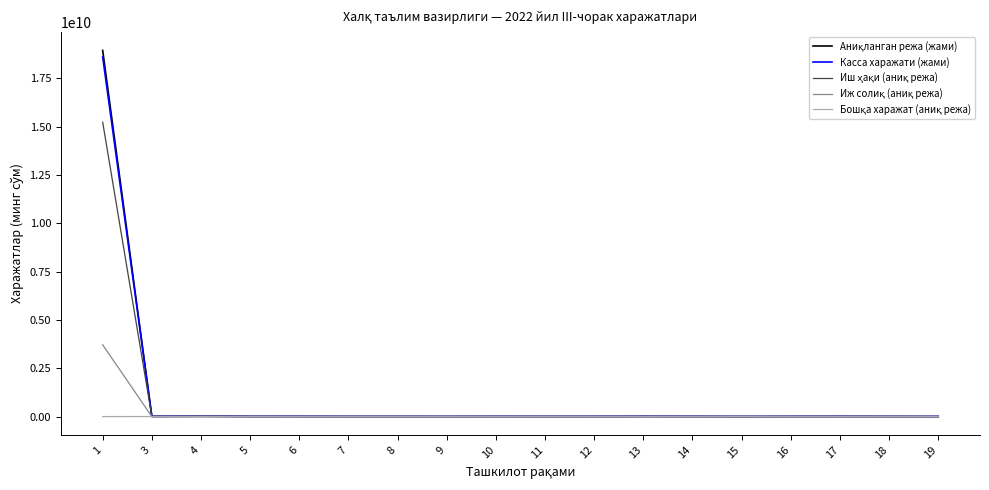

What is the difference between the highest and lowest values at 17?

6992729.0